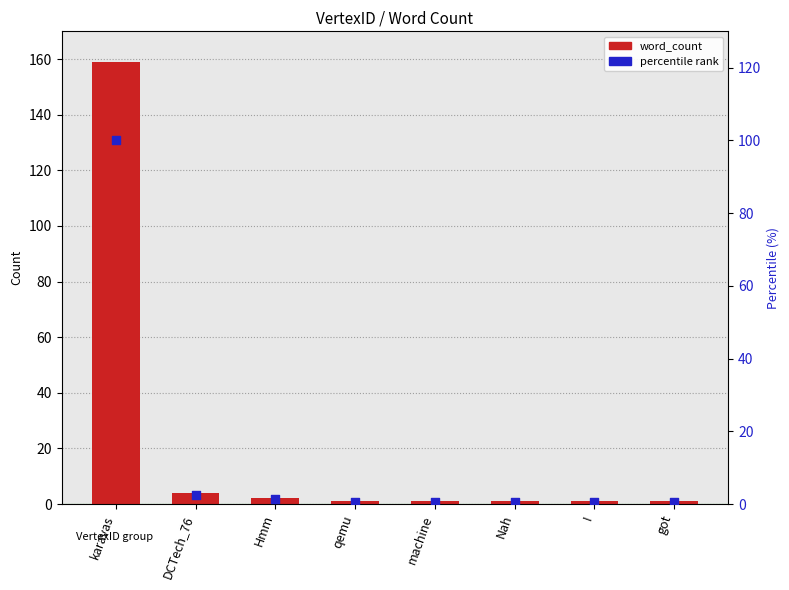

Which series contains the lowest Y value?

percentile rank